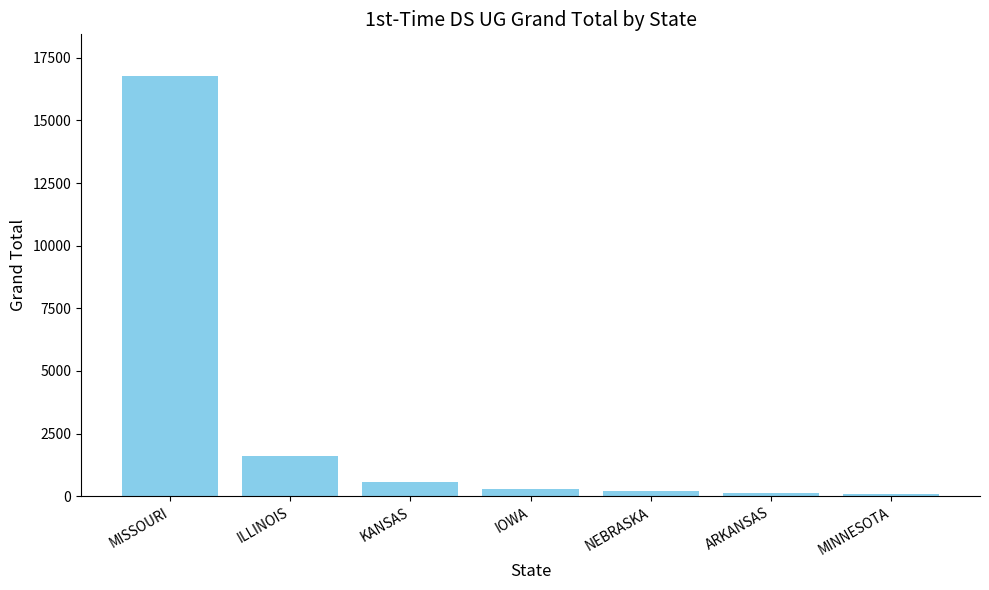

What is the label of the 7th bar from the right?

MISSOURI